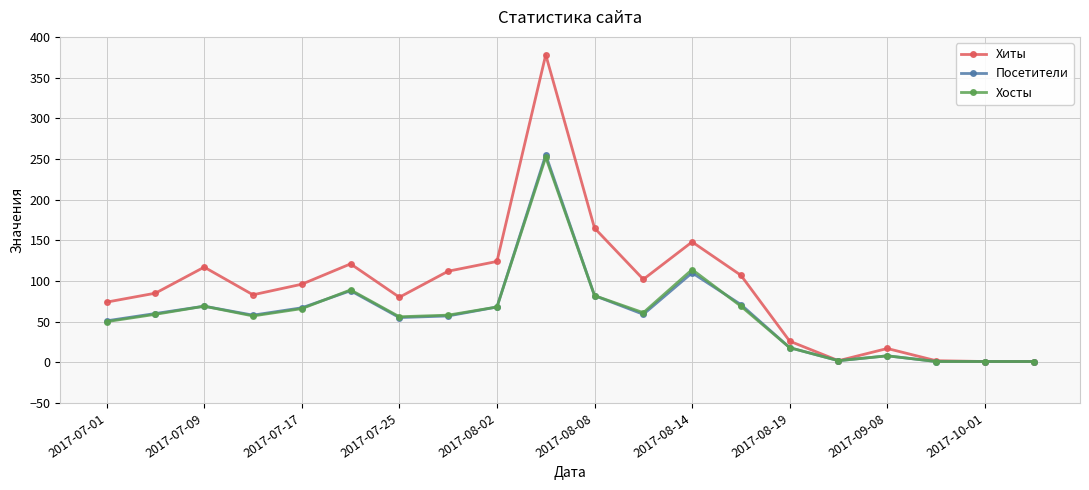

What is the difference between the maximum and minimum values in the Хиты series?

377